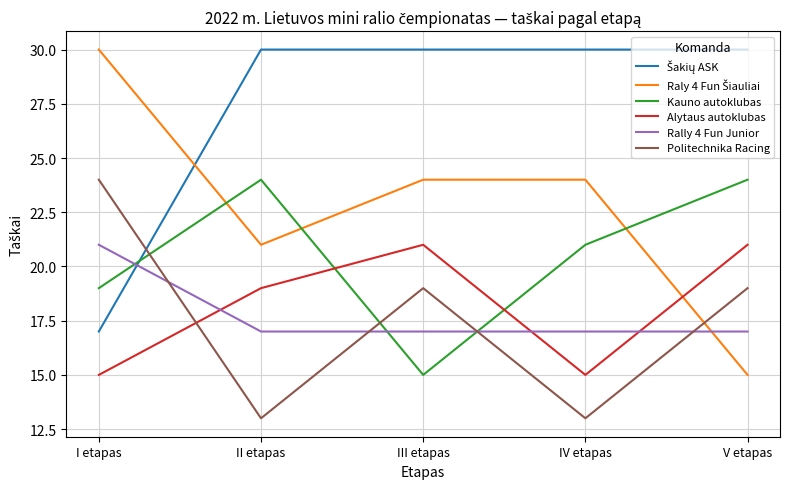

Which series ends up on top after the final intersection of Rally 4 Fun Junior and Alytaus autoklubas?

Alytaus autoklubas